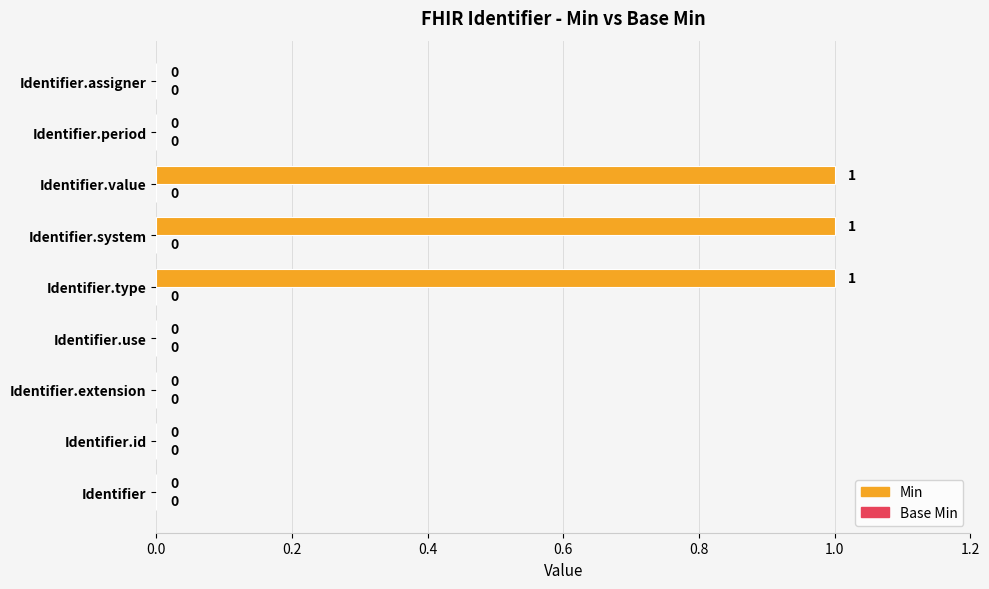

What is the sum of all values?

3